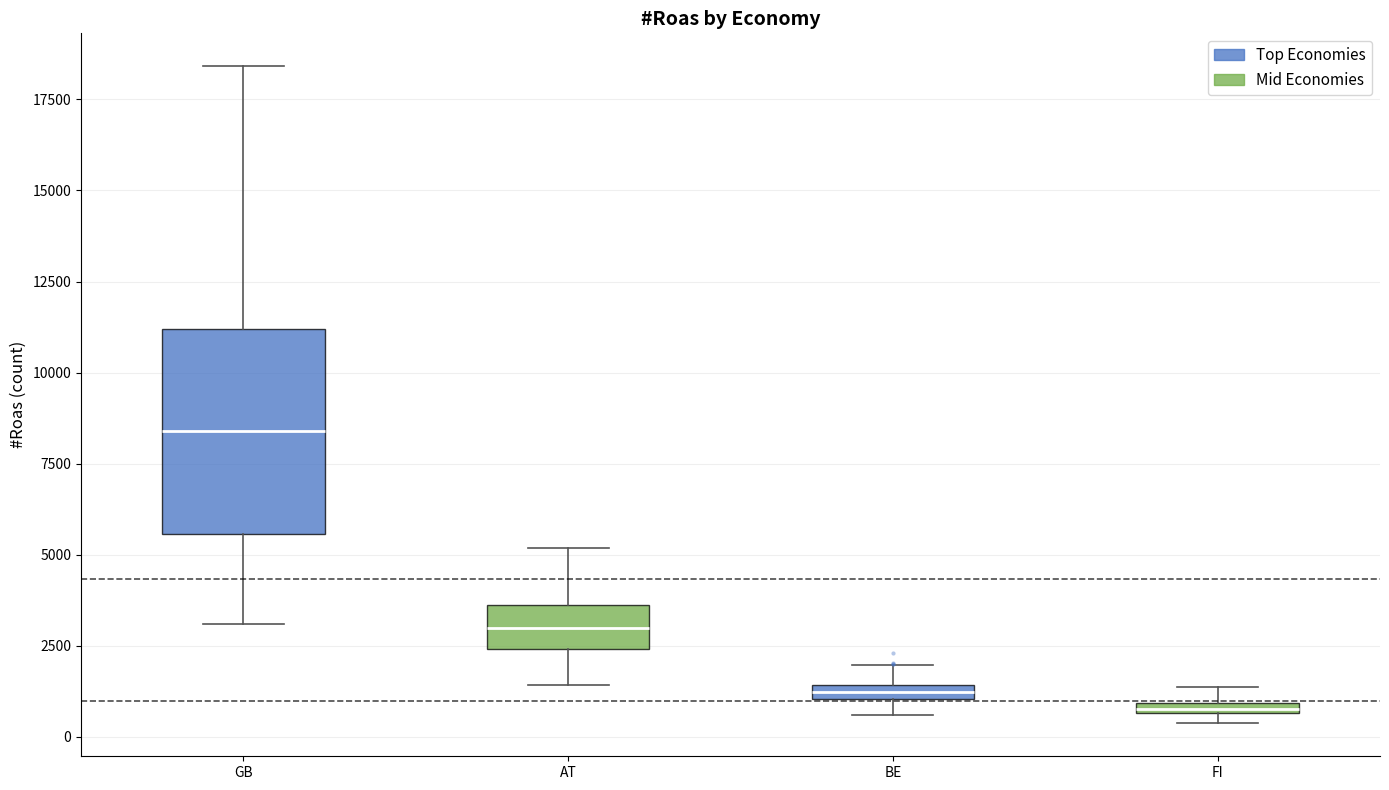

Which box is the tallest, from its lower edge to its upper edge?

GB